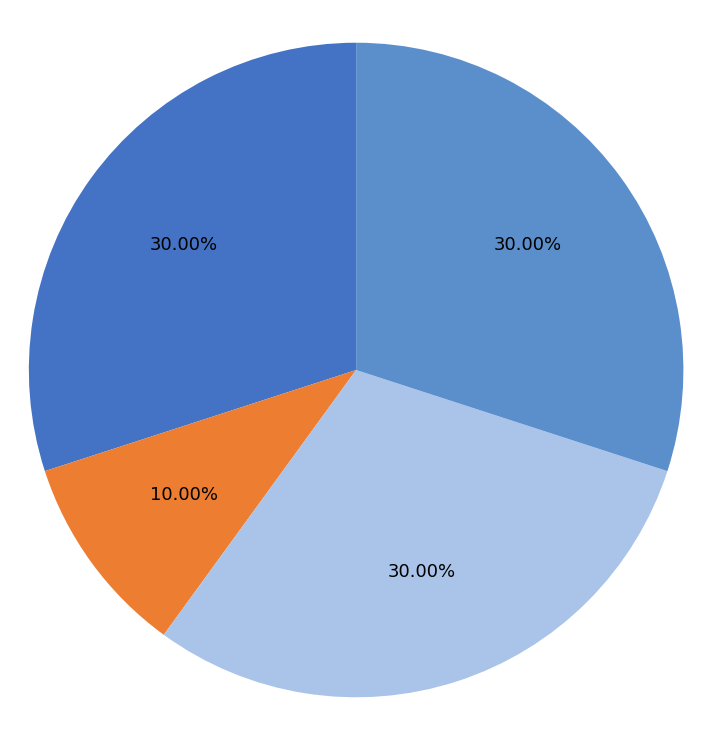

Is the sum of Shiloh Season and Saffy's Angel greater than half?

No